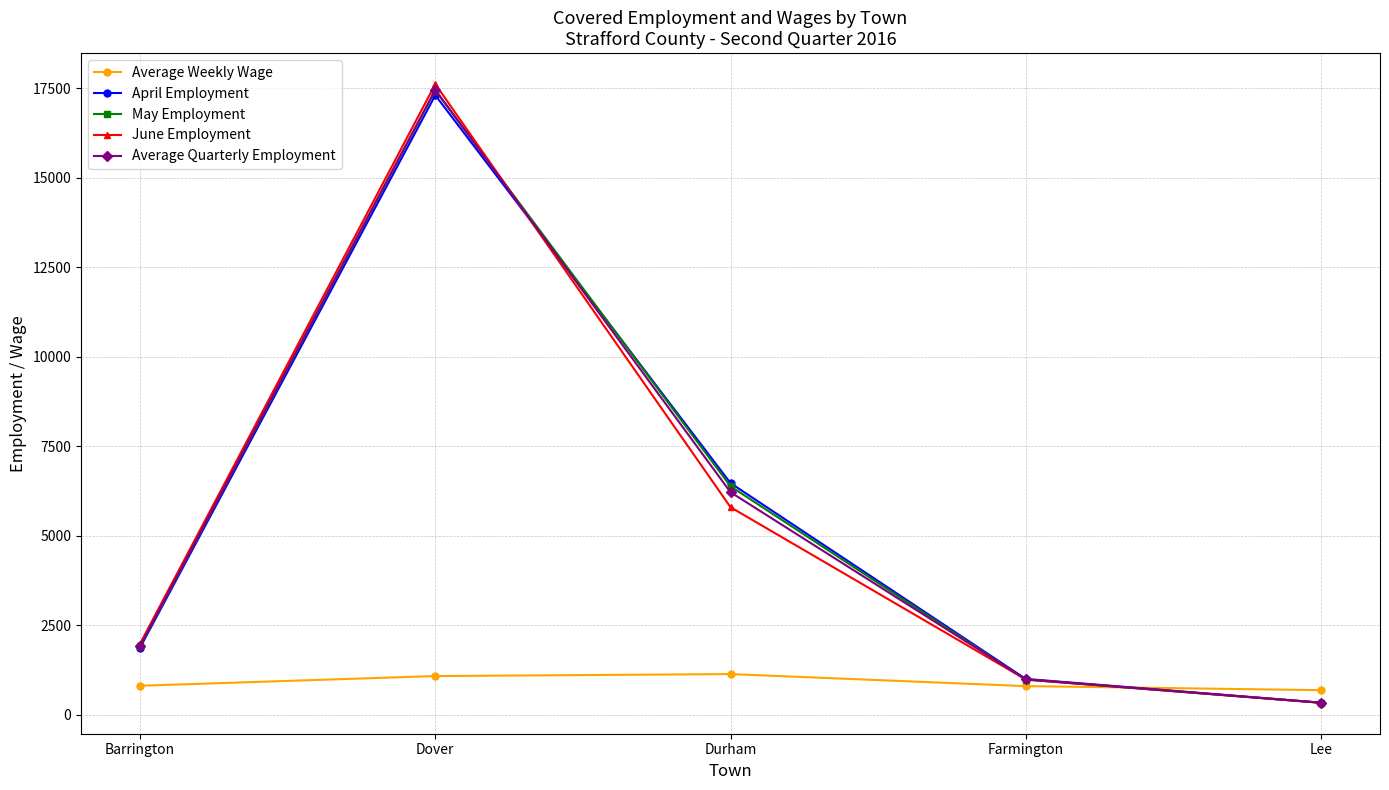

At which label is June Employment closest to 8975?

Durham